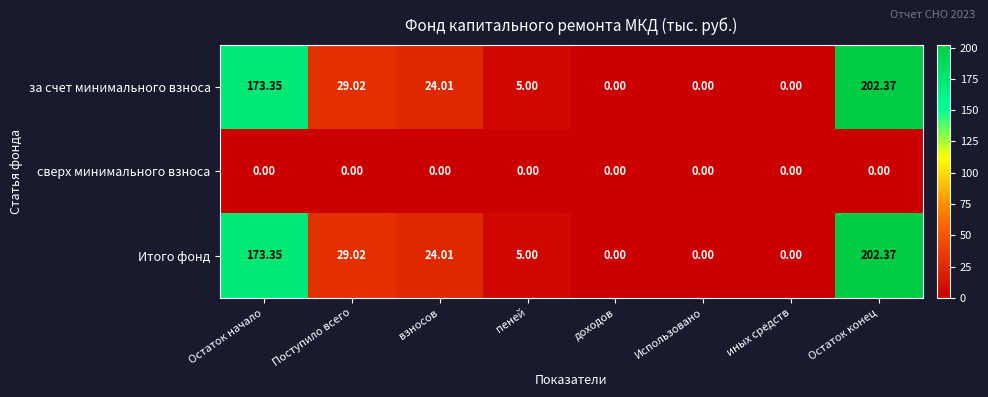

How many values in Итого фонд are above zero?

5